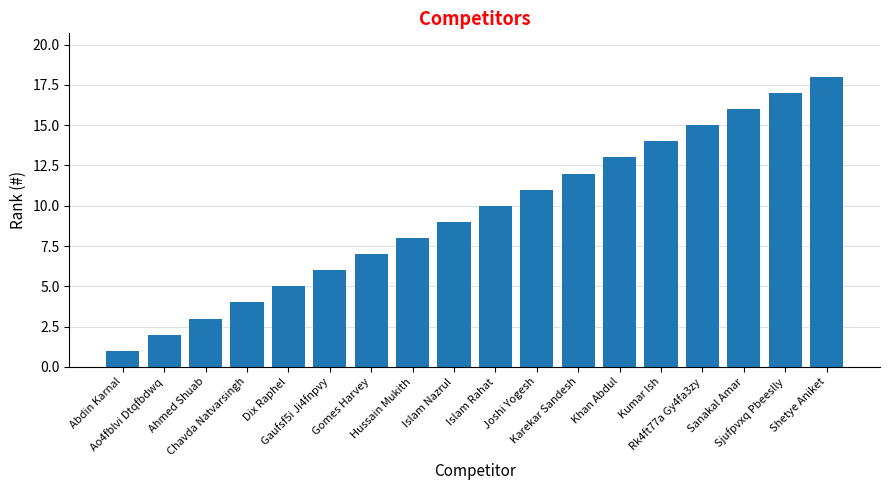

What position from the right is Hussain Mukith?

11